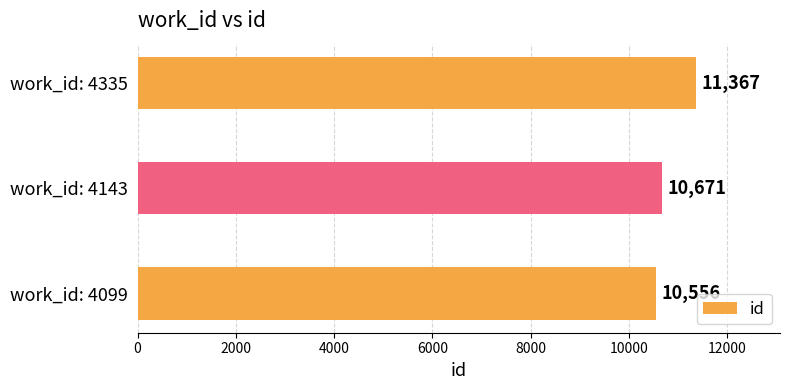

Which has a higher value, work_id: 4143 or work_id: 4335?

work_id: 4335